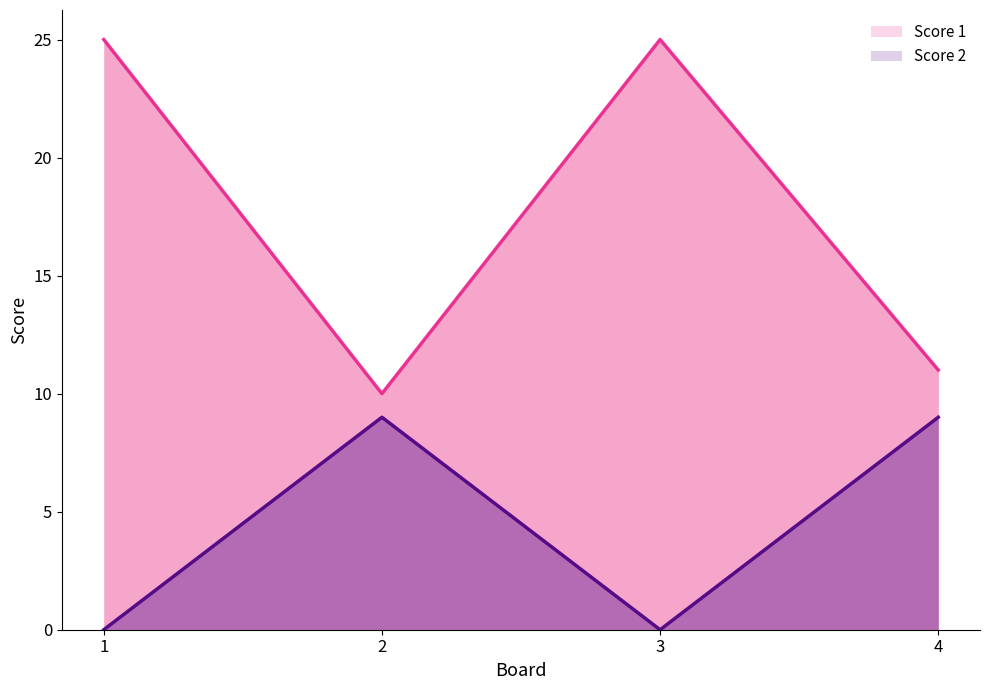

Reading left to right, what are all the values shown in this chart?

Score 1: 1=25	2=10	3=25	4=11
Score 2: 1=0	2=9	3=0	4=9